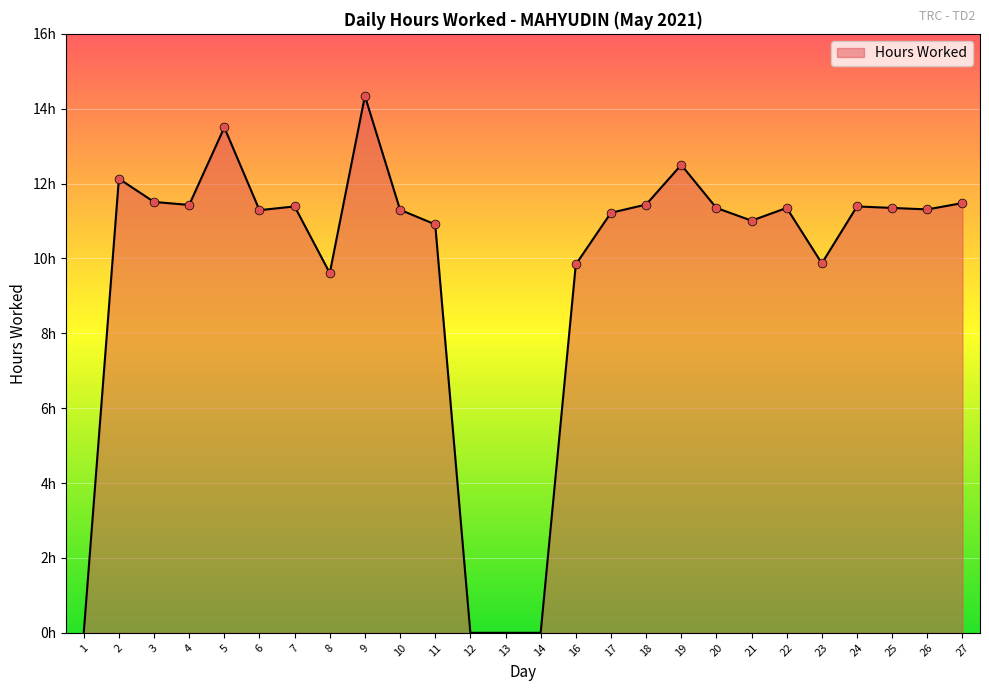

Between 17 and 19, which is larger?

19